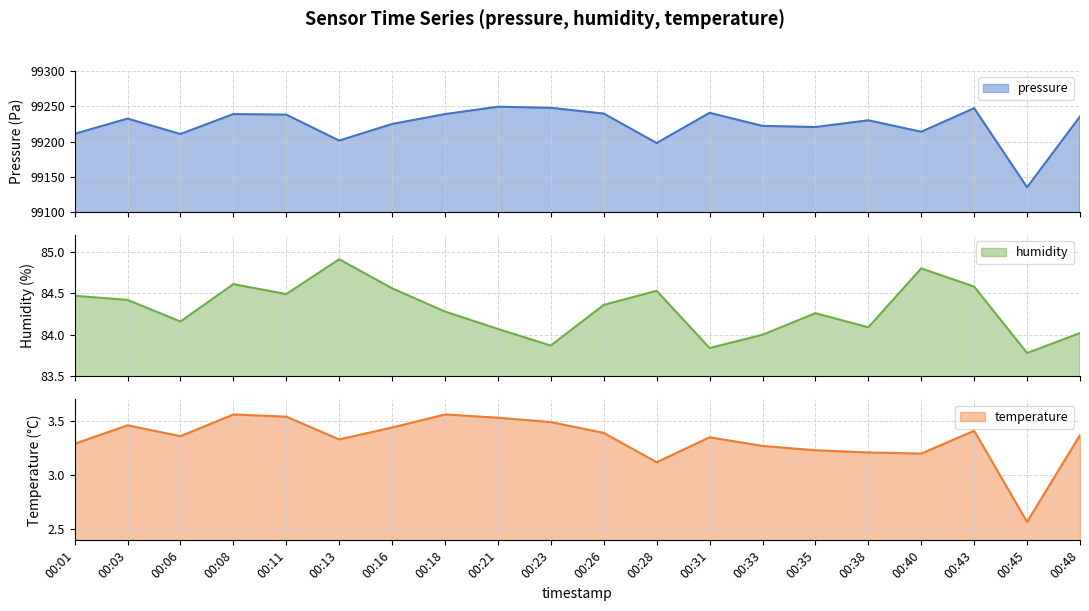

At how many categories does at least one series exceed 67612?

20